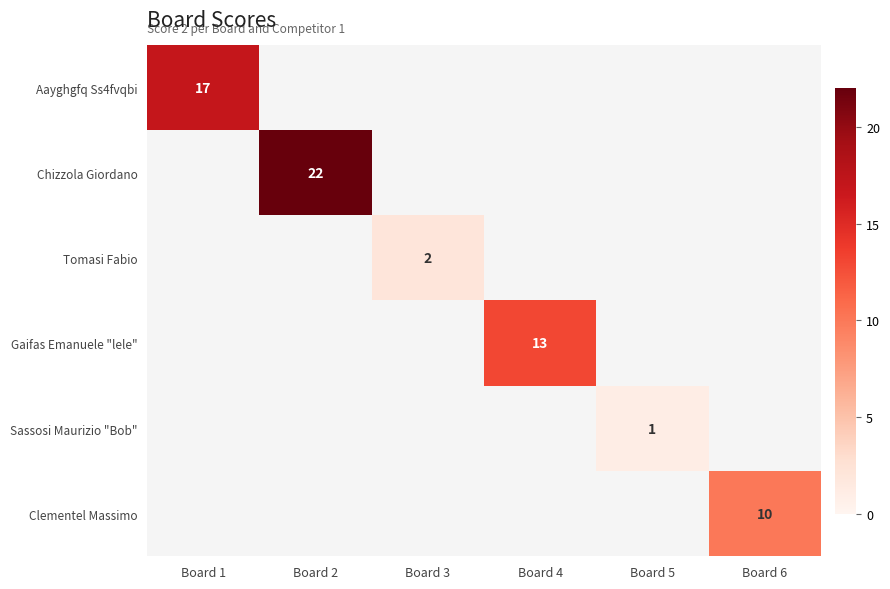

Which label corresponds to the smallest value in the chart?

Board 5